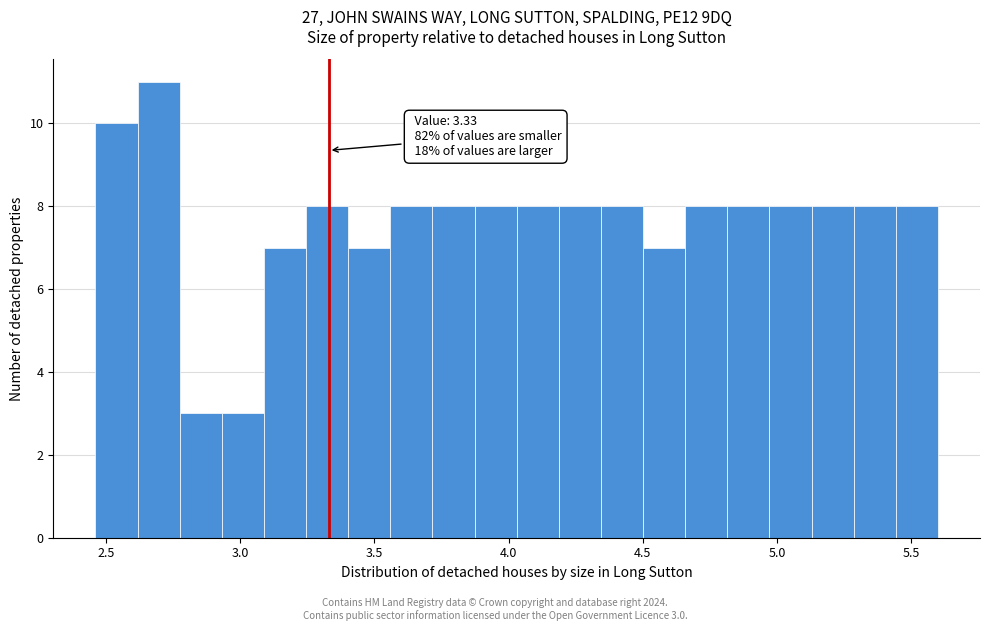

Around what value on the x-axis is the tallest bar? Give the approximate position of its centre, as read against the axis.

2.70